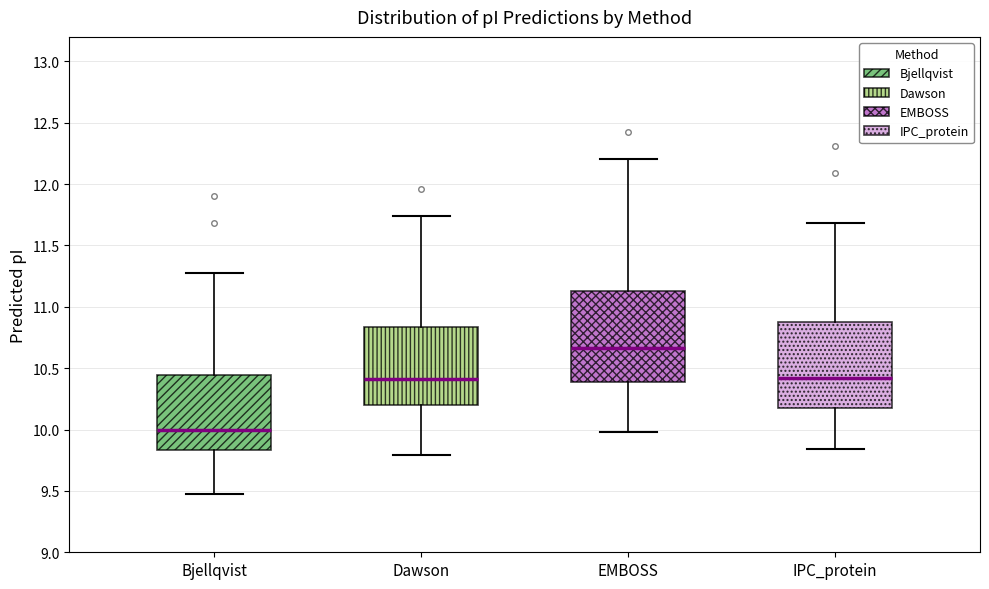

Reading left to right, transcribe this box plot: for each box, give where its median line is, the range the box spans, and where its two whiskers end, as read against the y-axis. The values are not printed on the chart, so give them approximately, as read against the axis.

Bjellqvist: median 10.00, box 9.85 to 10.45, whiskers 9.45 to 11.25
Dawson: median 10.40, box 10.20 to 10.85, whiskers 9.80 to 11.75
EMBOSS: median 10.65, box 10.40 to 11.15, whiskers 10.00 to 12.20
IPC_protein: median 10.40, box 10.20 to 10.90, whiskers 9.85 to 11.70